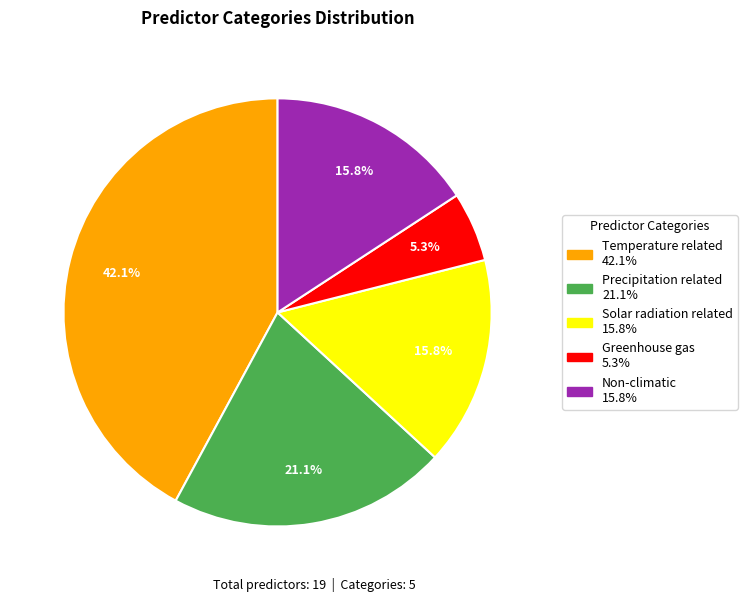

To the nearest percent, what is the combined percentage of Precipitation related and Non-climatic?

37%